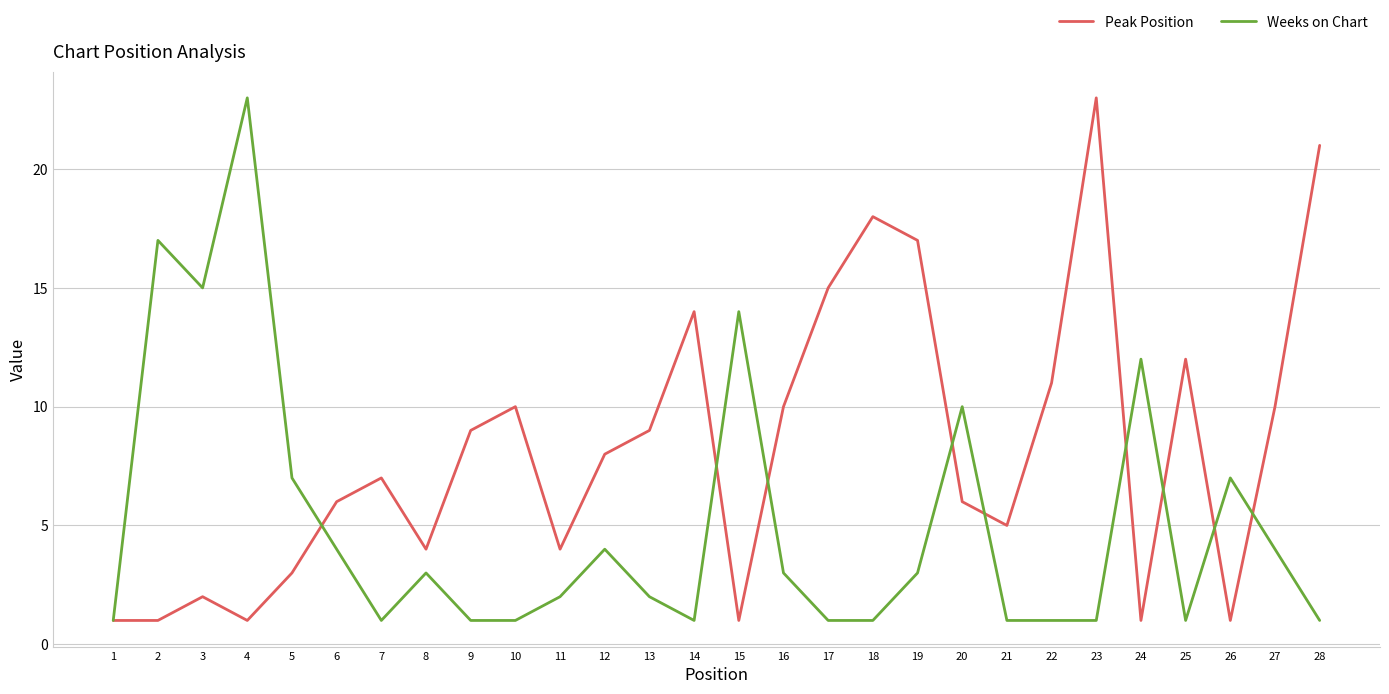

The value of Peak Position at 10 is 3. True or false?

False